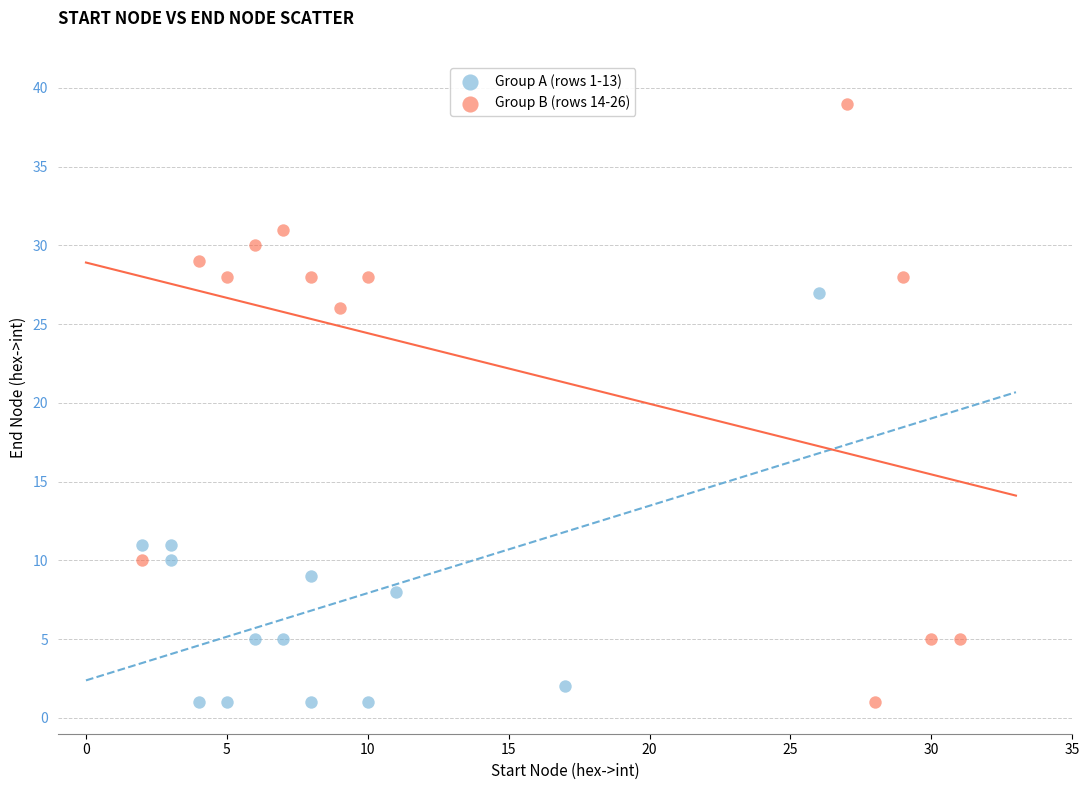

What are all the series names shown in the legend?

Group A (rows 1-13), Group B (rows 14-26)